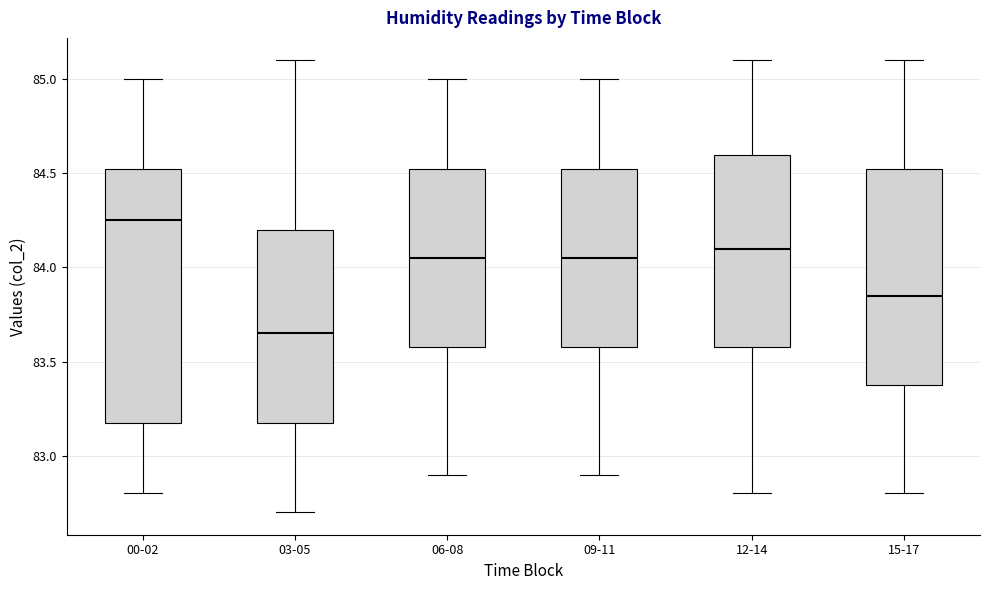

Comparing the boxes themselves (not the whiskers), which one is the tallest?

00-02